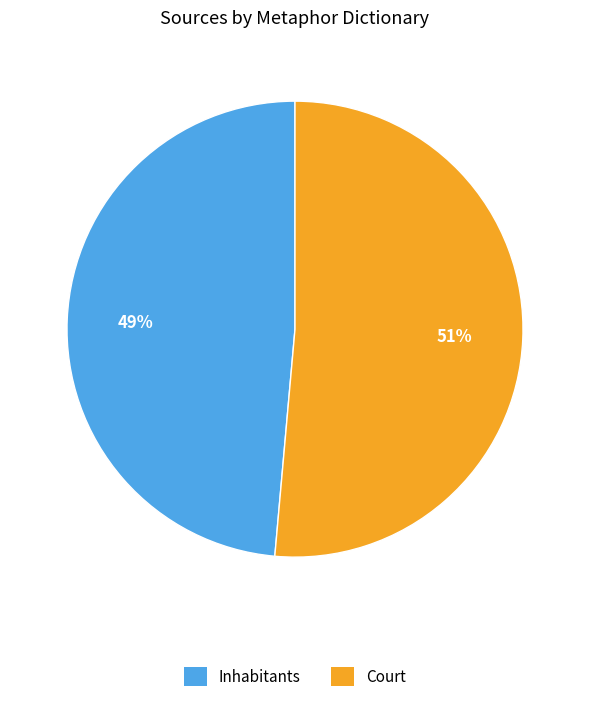

Rank the categories by value from highest to lowest.

Court, Inhabitants